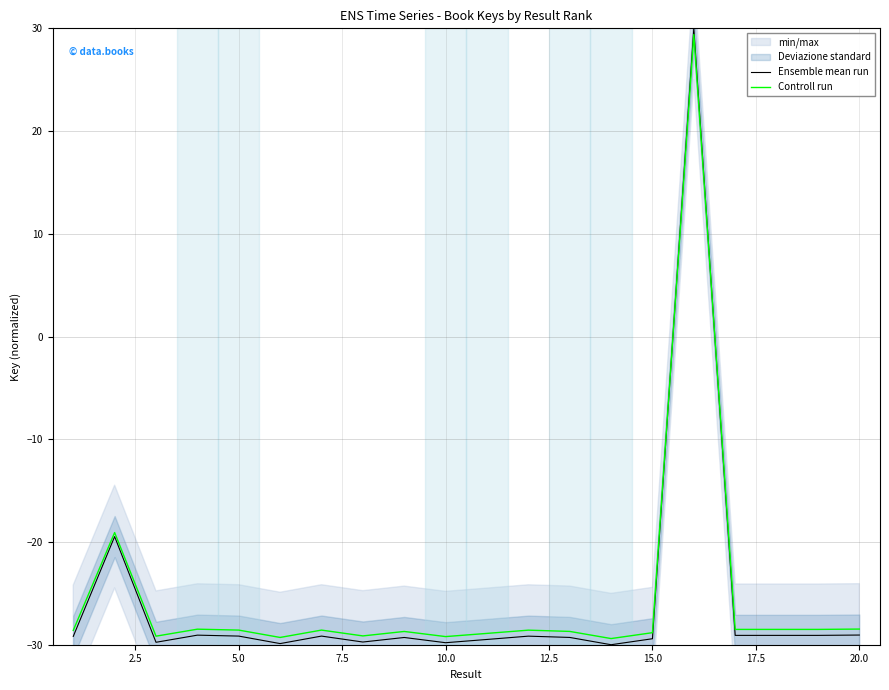

How many intersections are there between Ensemble mean run and Controll run?

2